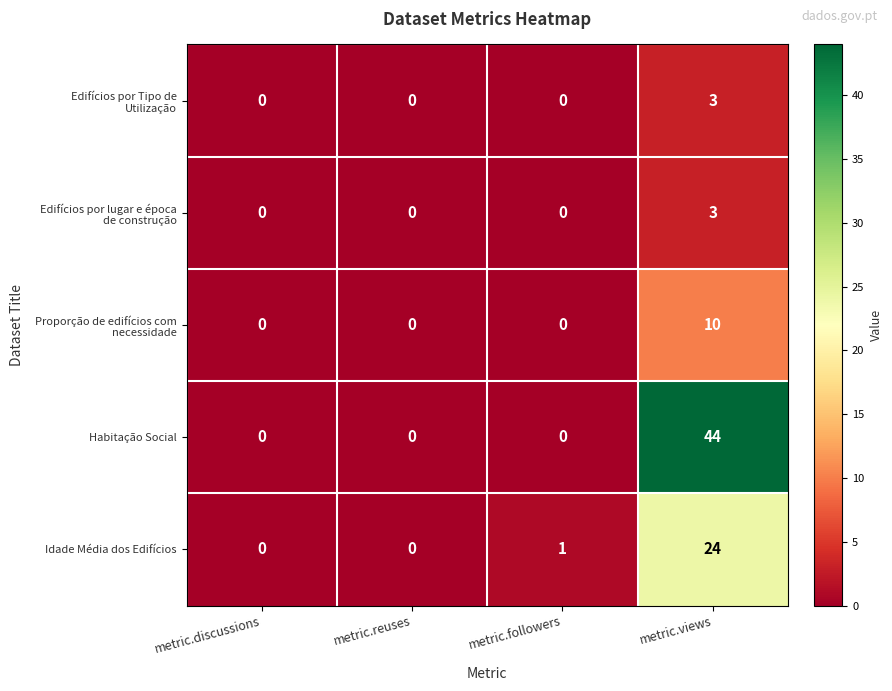

Which series changed the most between metric.followers and metric.views?

Habitação Social